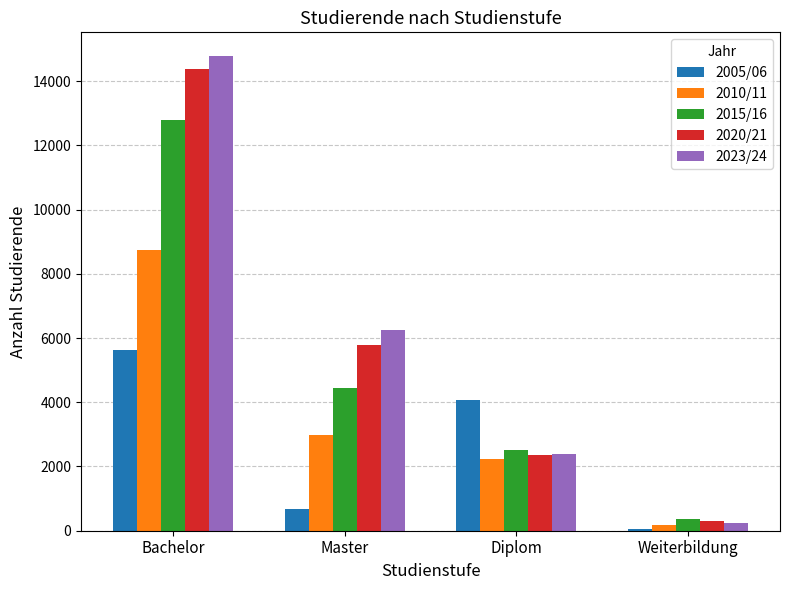

What is the approximate value of 2015/16 at Bachelor?

12801